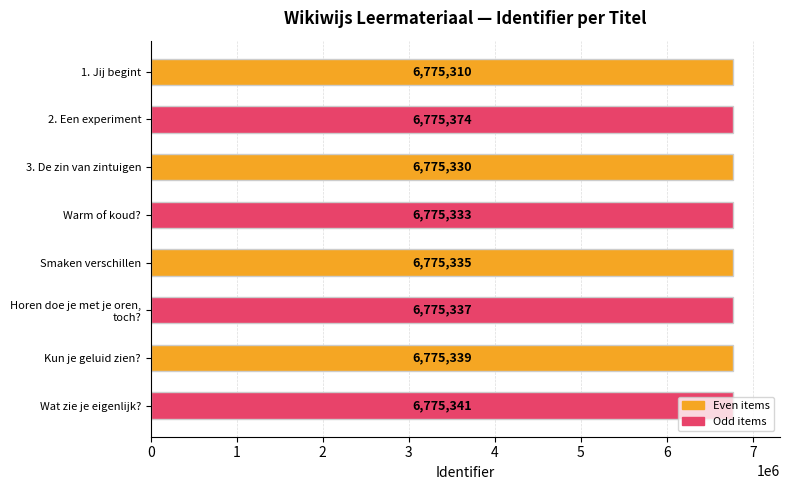

Between 3. De zin van zintuigen and Smaken verschillen, which is larger?

Smaken verschillen